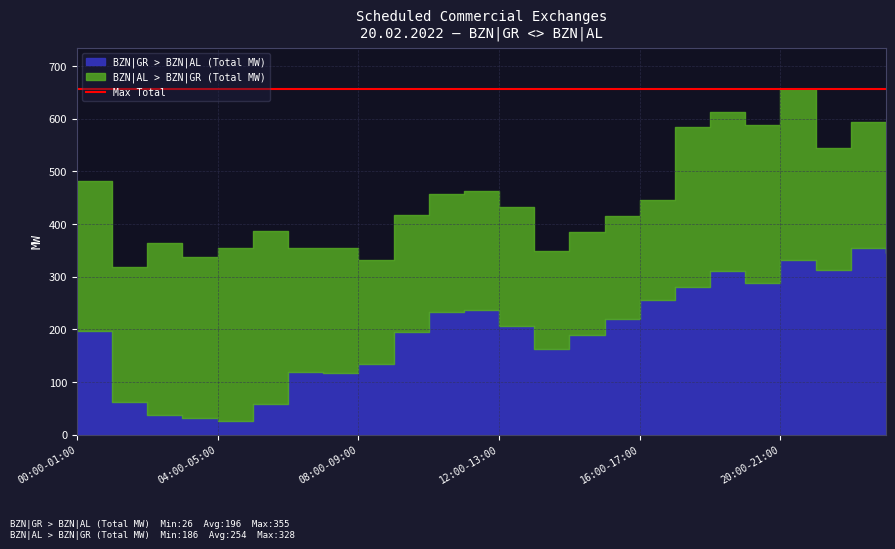

Where is the first local minimum for BZN|AL > BZN|GR (Total MW)?

01:00-02:00